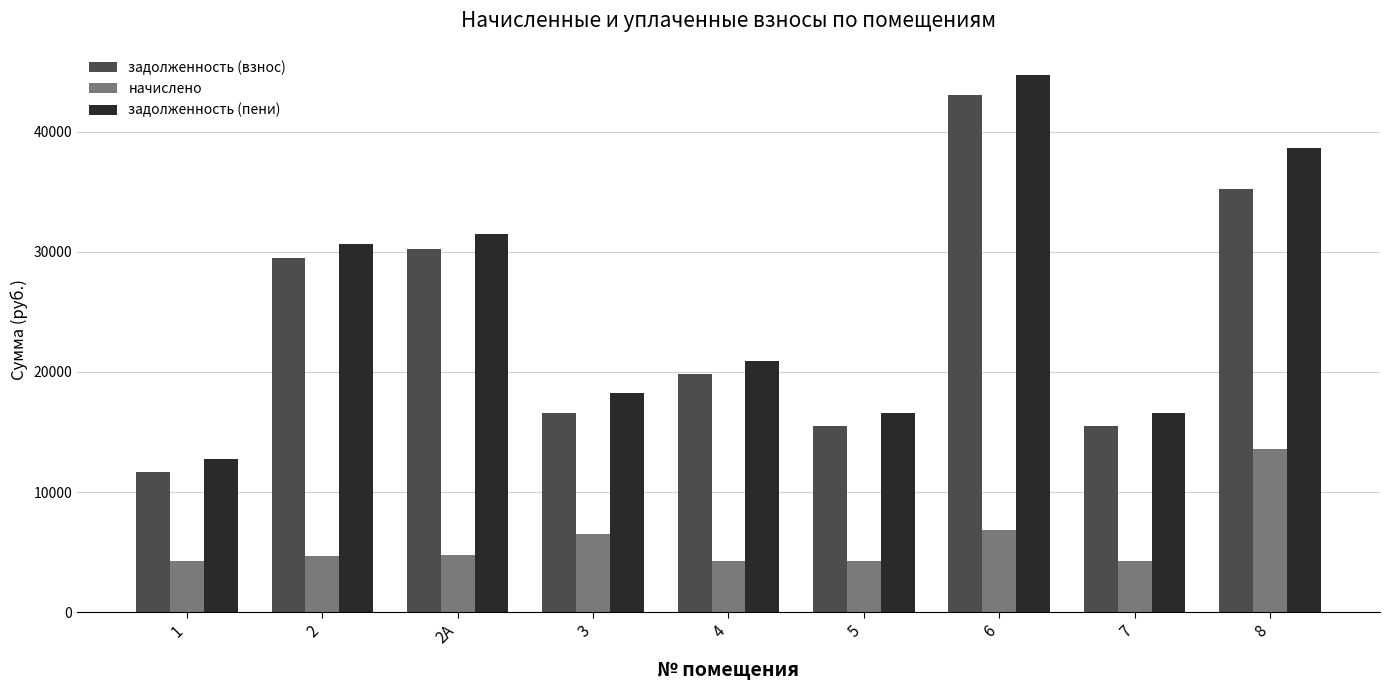

At which label does задолженность (пени) first exceed 20927?

2